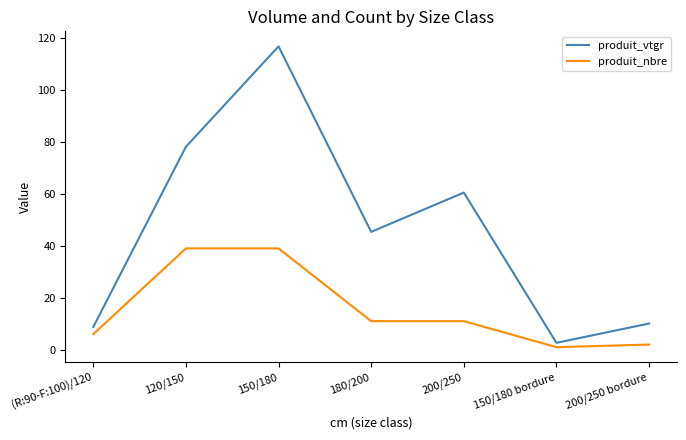

Between 200/250 and 150/180 bordure, which series saw the biggest shift?

produit_vtgr